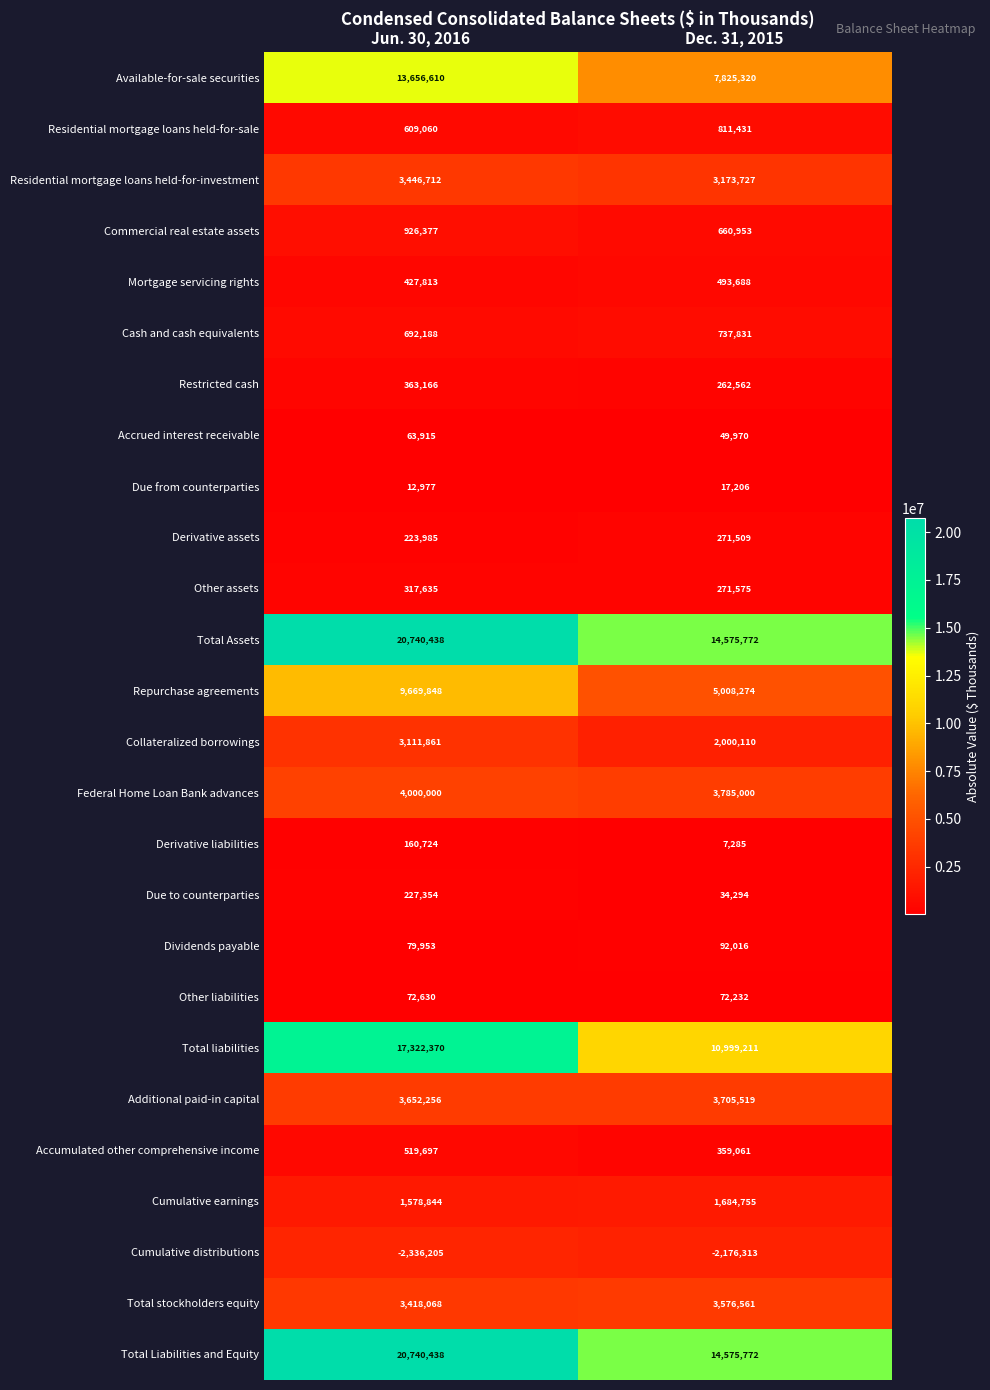

Where is Derivative liabilities nearest to the value 84004?

Dec. 31, 2015